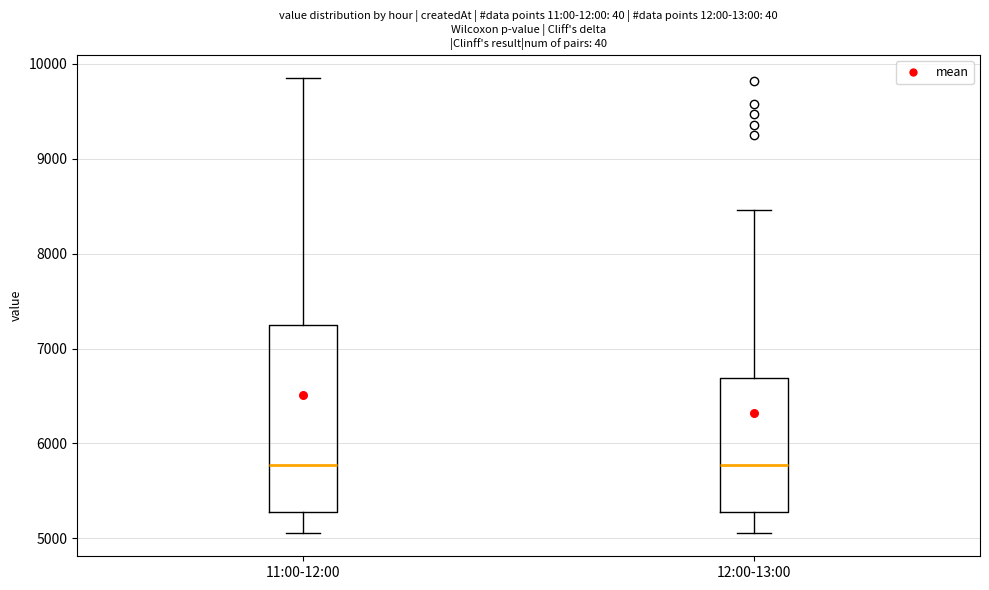

Where does the lower whisker of the box for 12:00-13:00 end on the y-axis? The values are not printed on the chart, so give them approximately, as read against the axis.

5100